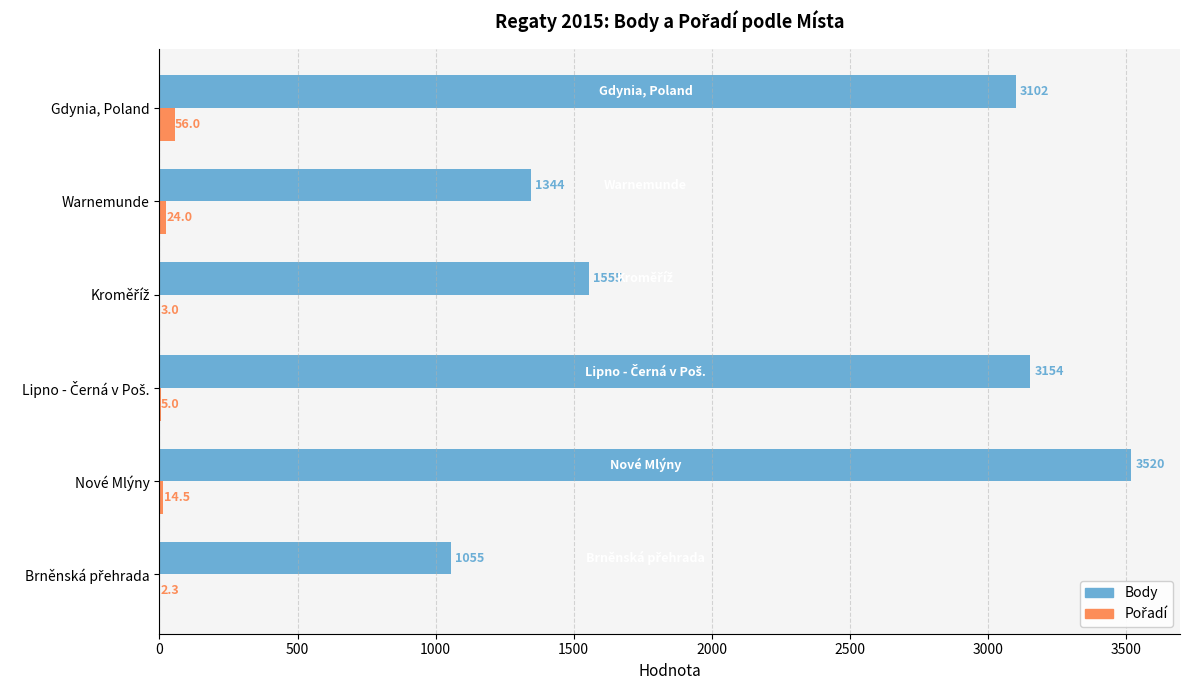

Count the number of data series in this chart.

2